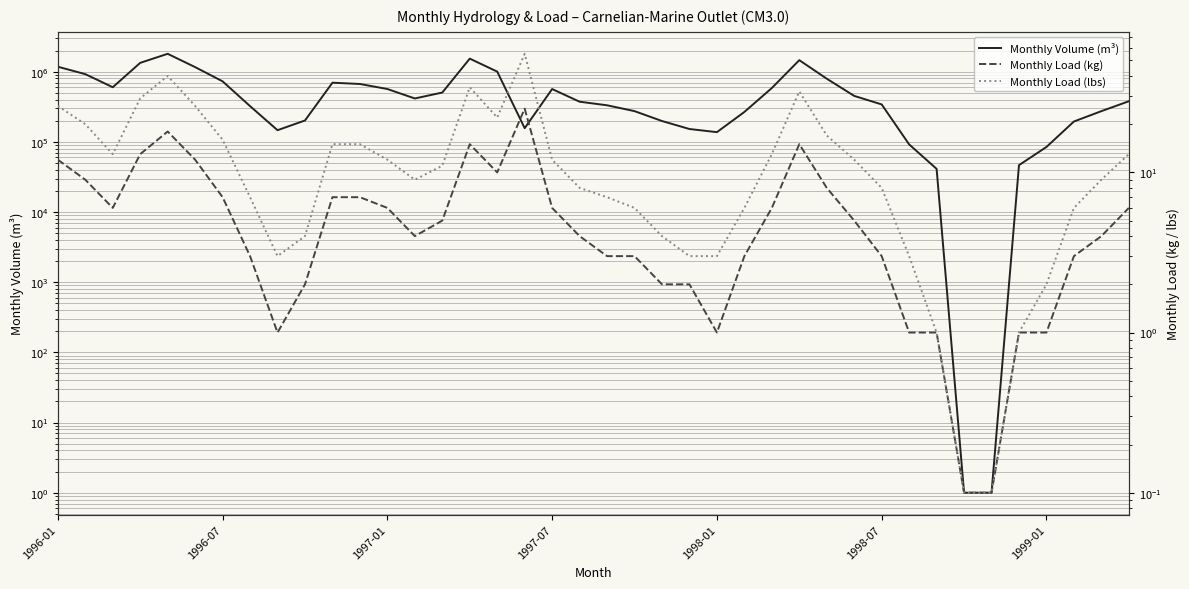

What is the value of the Monthly Load (lbs) point at the 38th from the left?

6.0